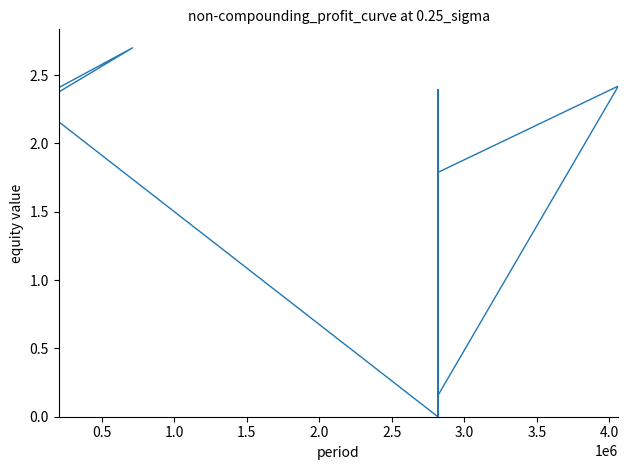

What is the difference between the second highest and second lowest values?

2.6